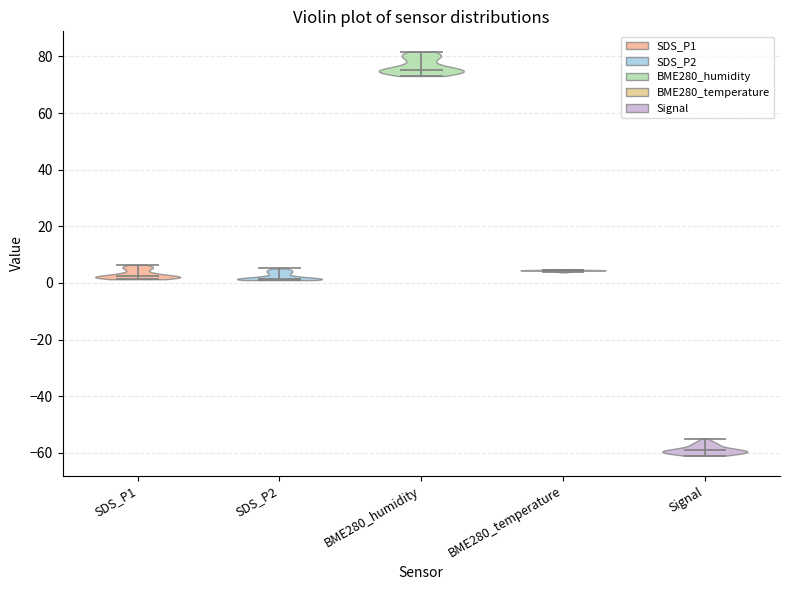

Which violin has the highest median line?

BME280_humidity